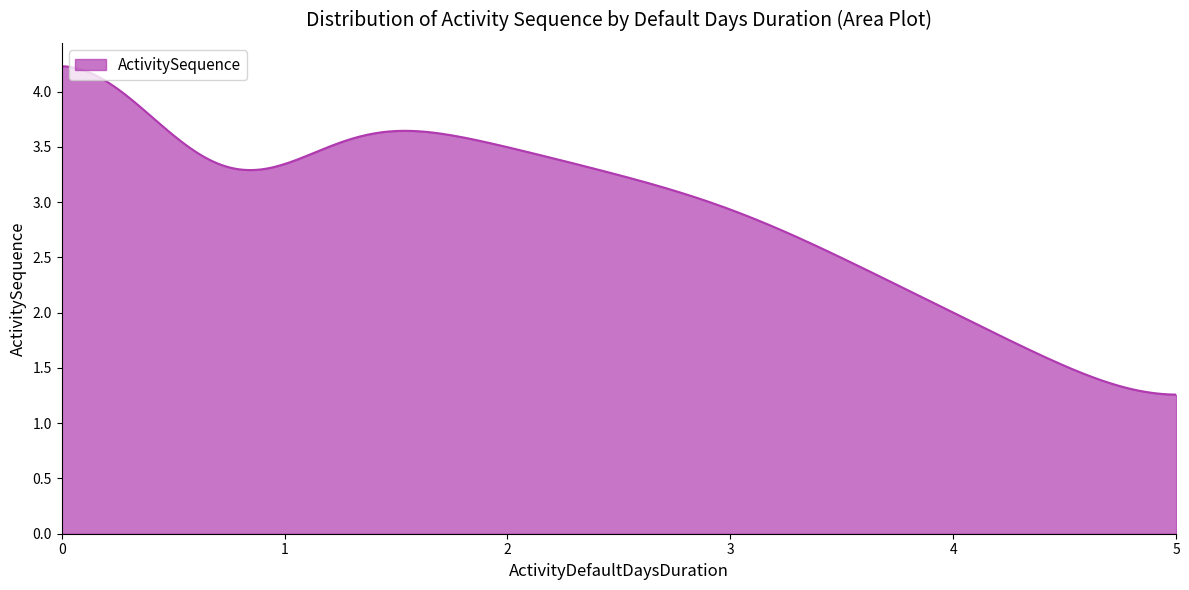

How many categories are shown in the chart?

300